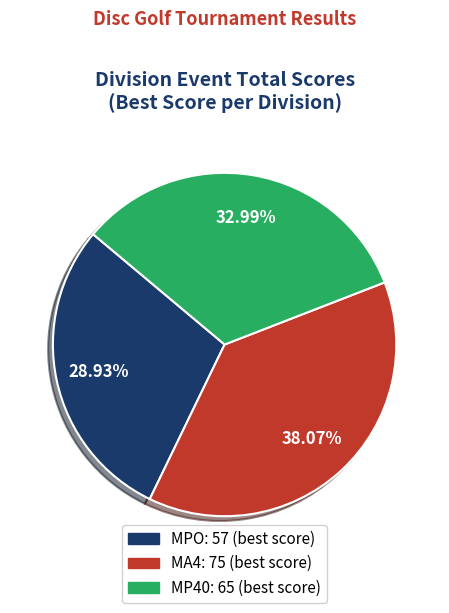

To the nearest percent, what is the difference between the largest and smallest slice percentages?

9%